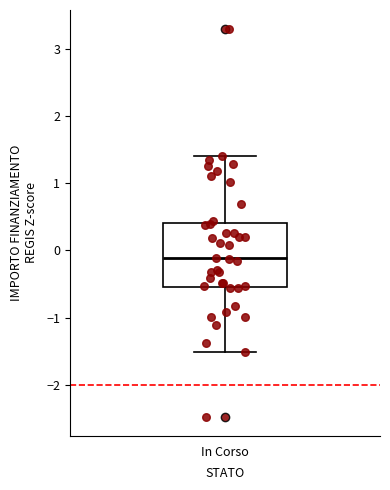

Read this box plot against the y-axis: the position of the median line, the range covered by the box, and the ends of both whiskers. The values are not printed on the chart, so give them approximately, as read against the axis.

median -0.1, box -0.5 to 0.4, whiskers -1.5 to 1.4